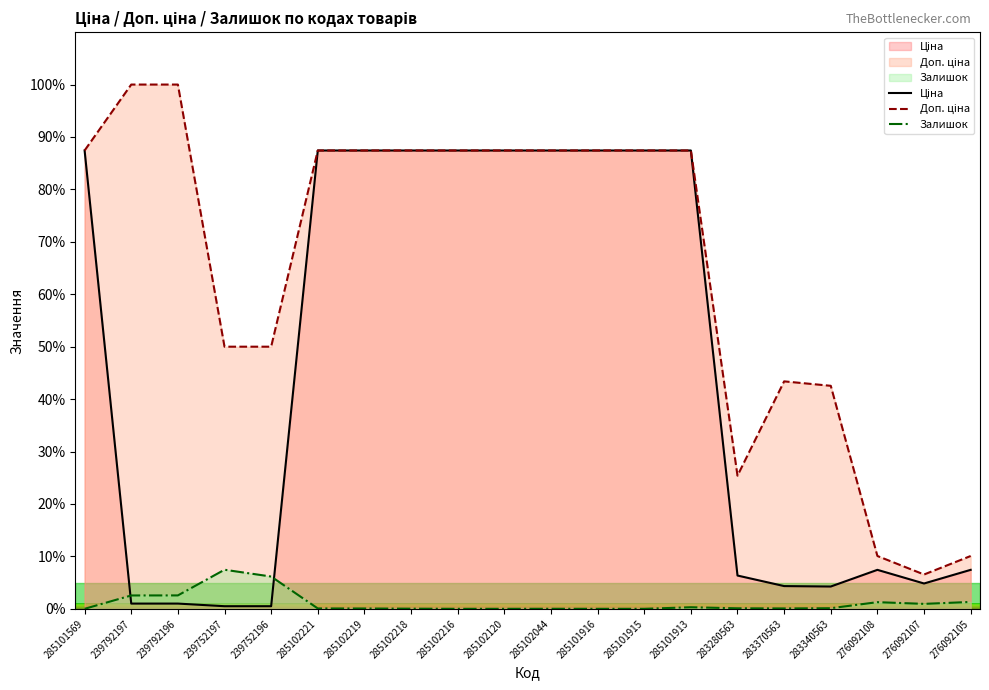

What is the sum of all Залишок values?

23.0